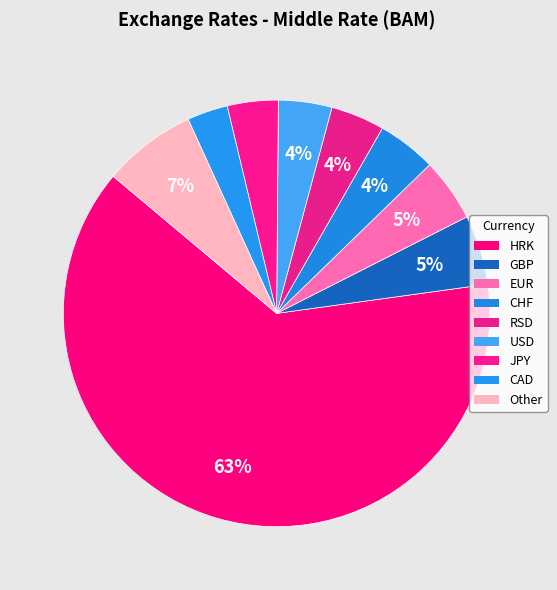

Count the number of slices in the pie.

9